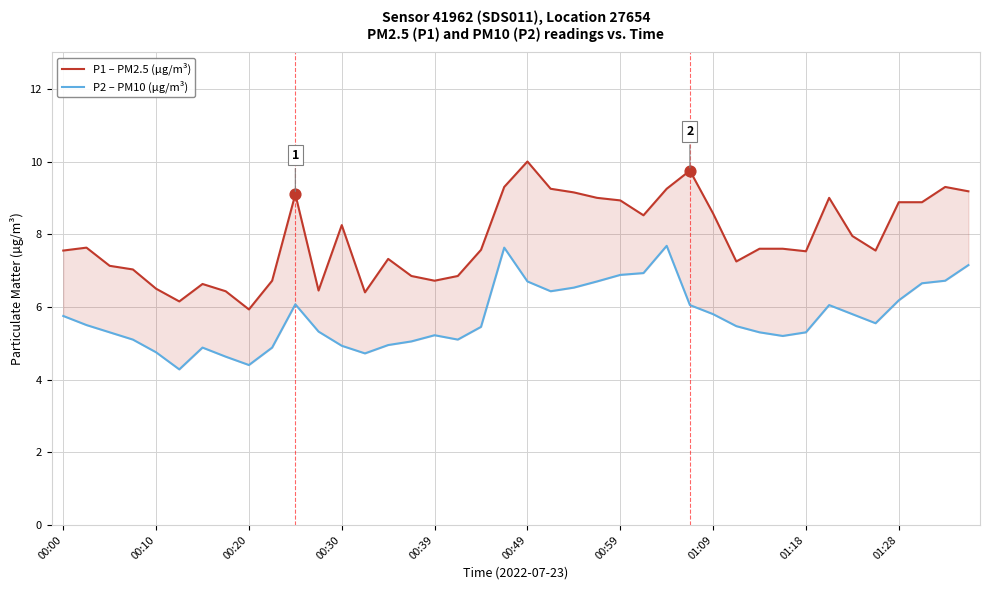

What are all the series names shown in the legend?

P1 – PM2.5 (µg/m³), P2 – PM10 (µg/m³)